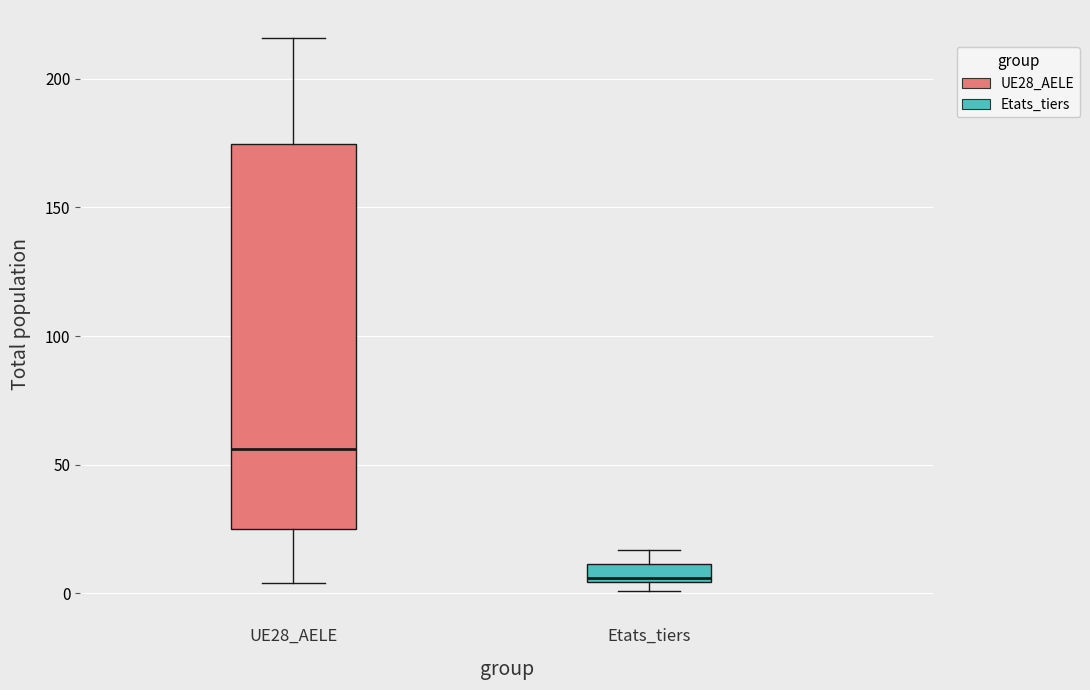

Which box is the tallest, from its lower edge to its upper edge?

UE28_AELE